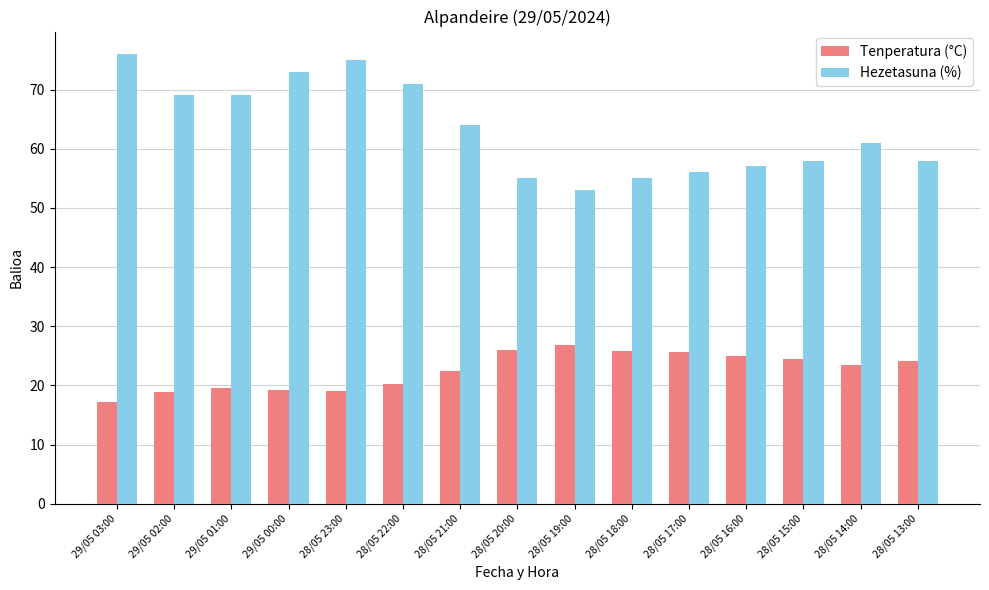

True or false: Tenperatura (°C) has a value of 20.3 at 28/05 22:00.

True